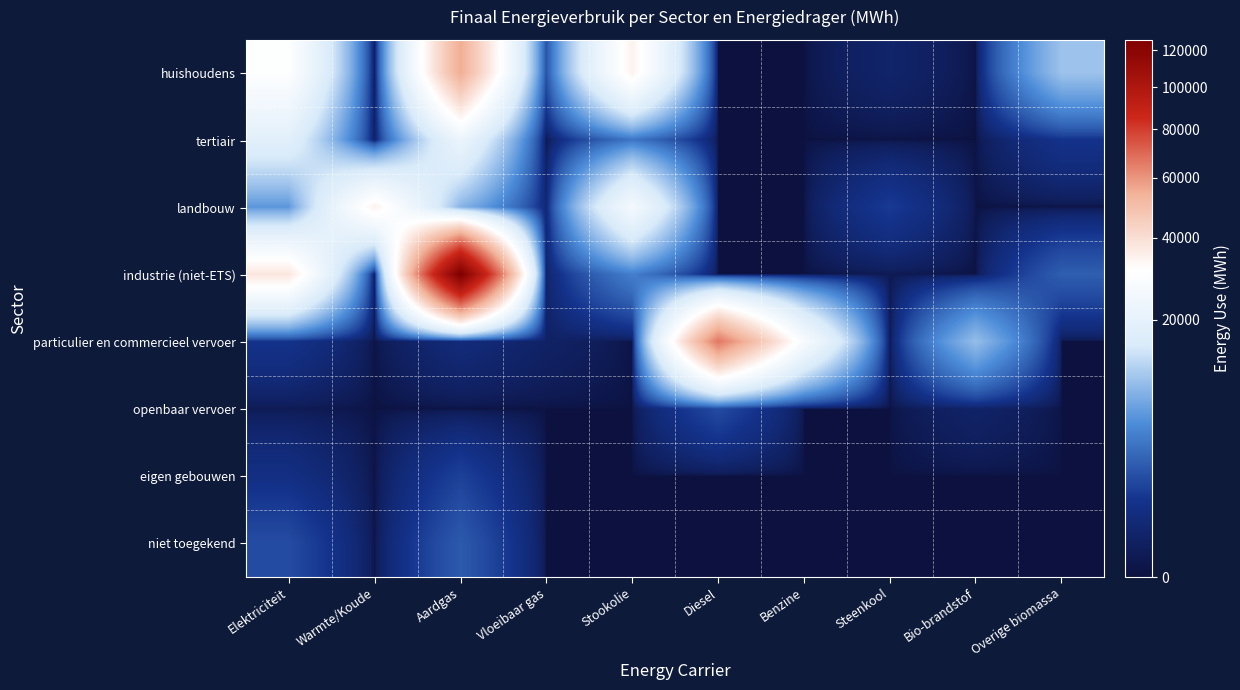

List the series in order of their peak value, lowest first.

eigen gebouwen, openbaar vervoer, niet toegekend, tertiair, landbouw, huishoudens, particulier en commercieel vervoer, industrie (niet-ETS)